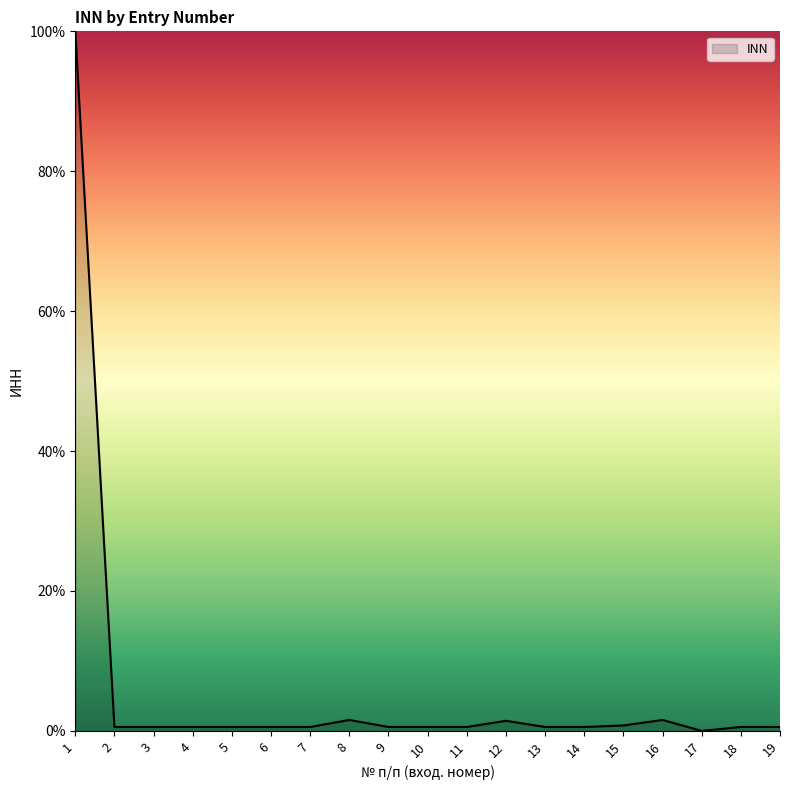

Read the value at 16.

1.6